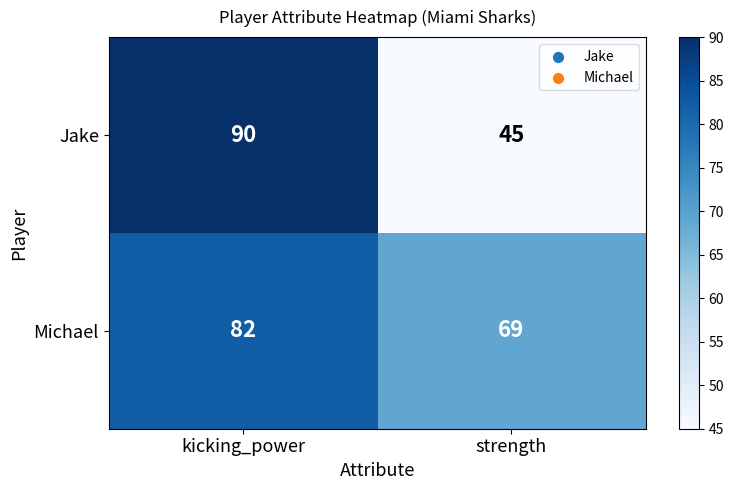

What is the minimum value shown in the chart?

45